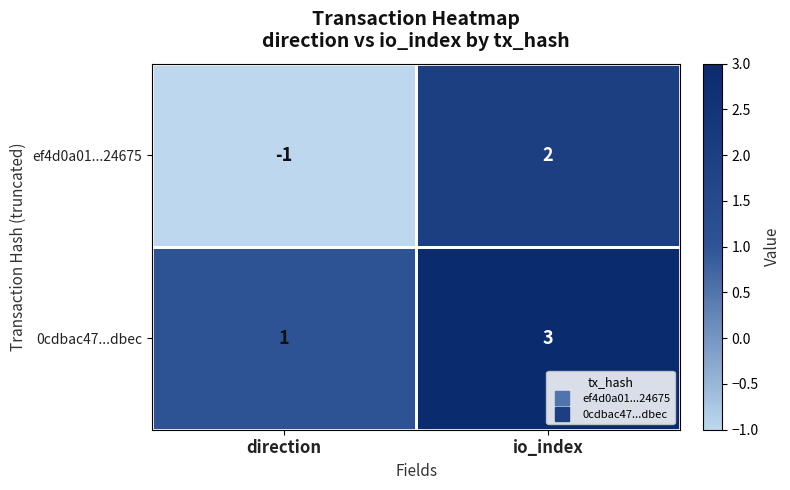

Rank the series by their maximum value, from lowest to highest.

ef4d0a01...24675, 0cdbac47...dbec